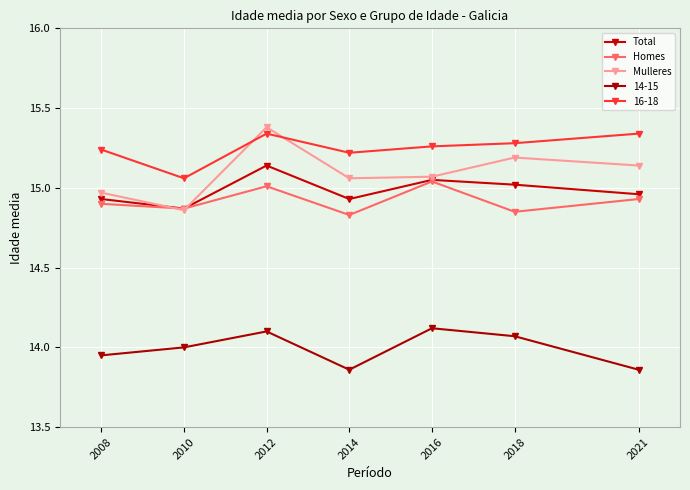

What is the difference between the maximum and minimum values in the Total series?

0.3